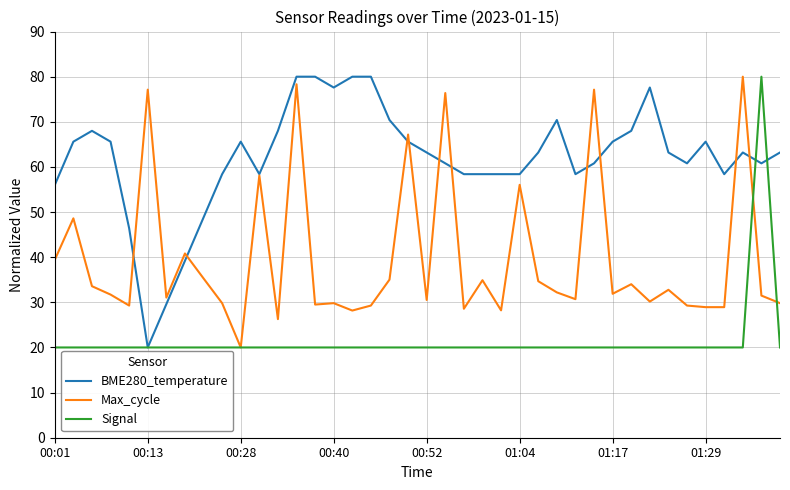

Which series has the largest total across all categories?

BME280_temperature